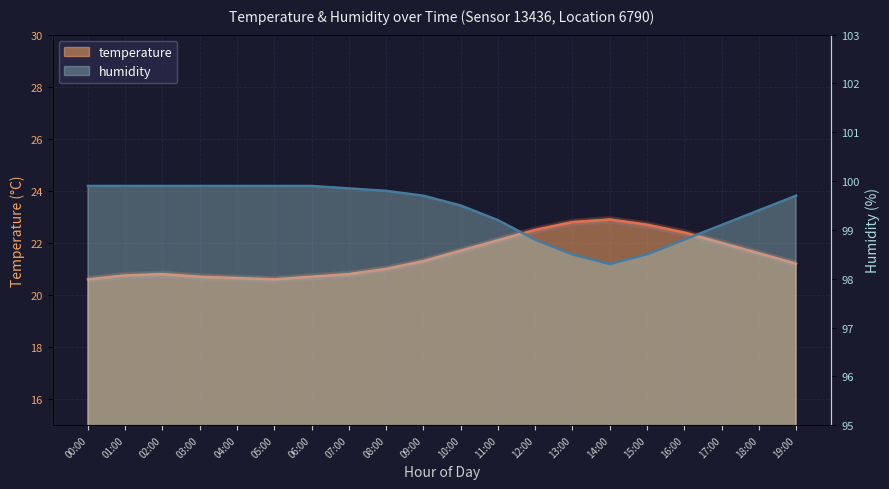

Which series changed the most between 09:00 and 10:00?

temperature